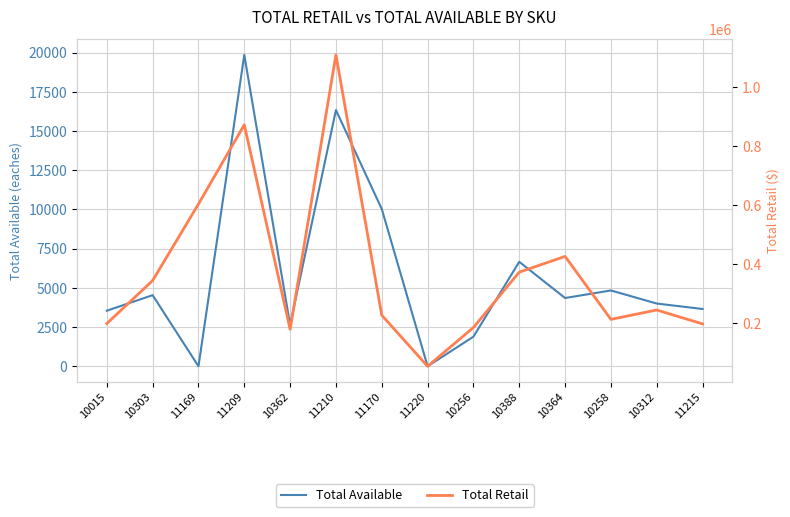

What is the value of the Total Available point at the 5th from the left?

2632